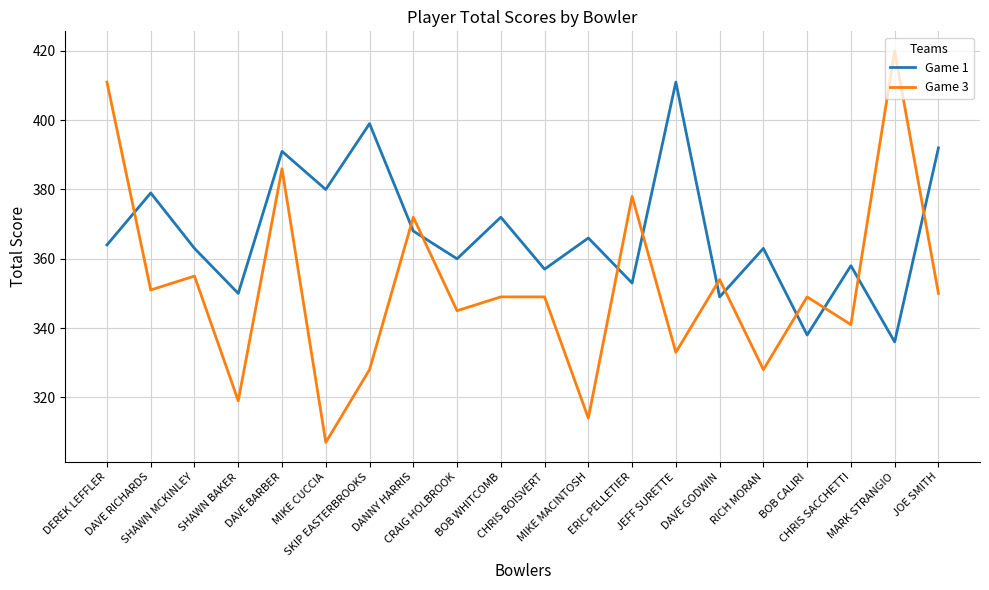

True or false: Game 1 and Game 3 cross at least once.

True